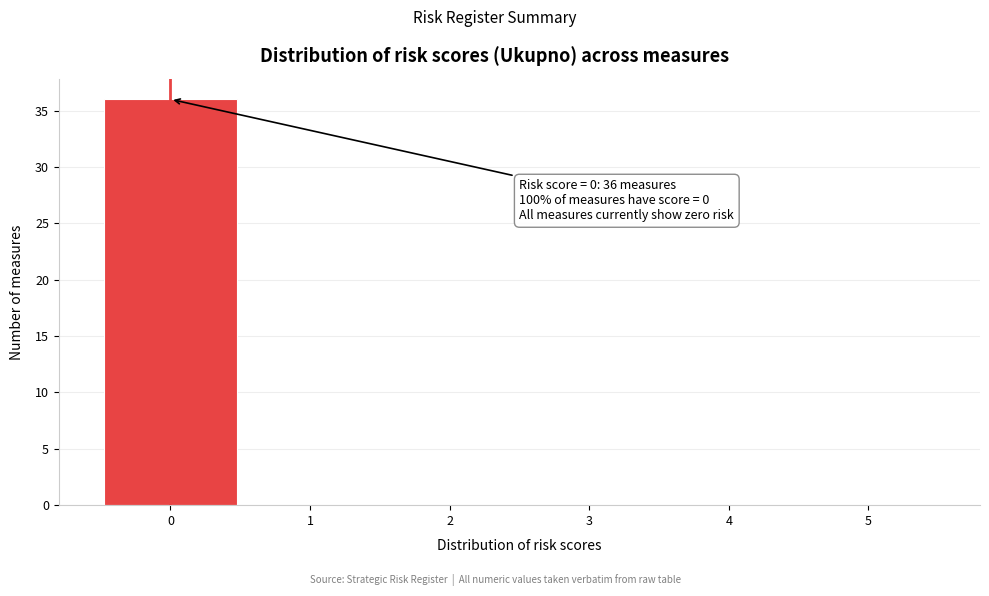

Which range on the x-axis has the tallest bar?

-0.5 to 0.5